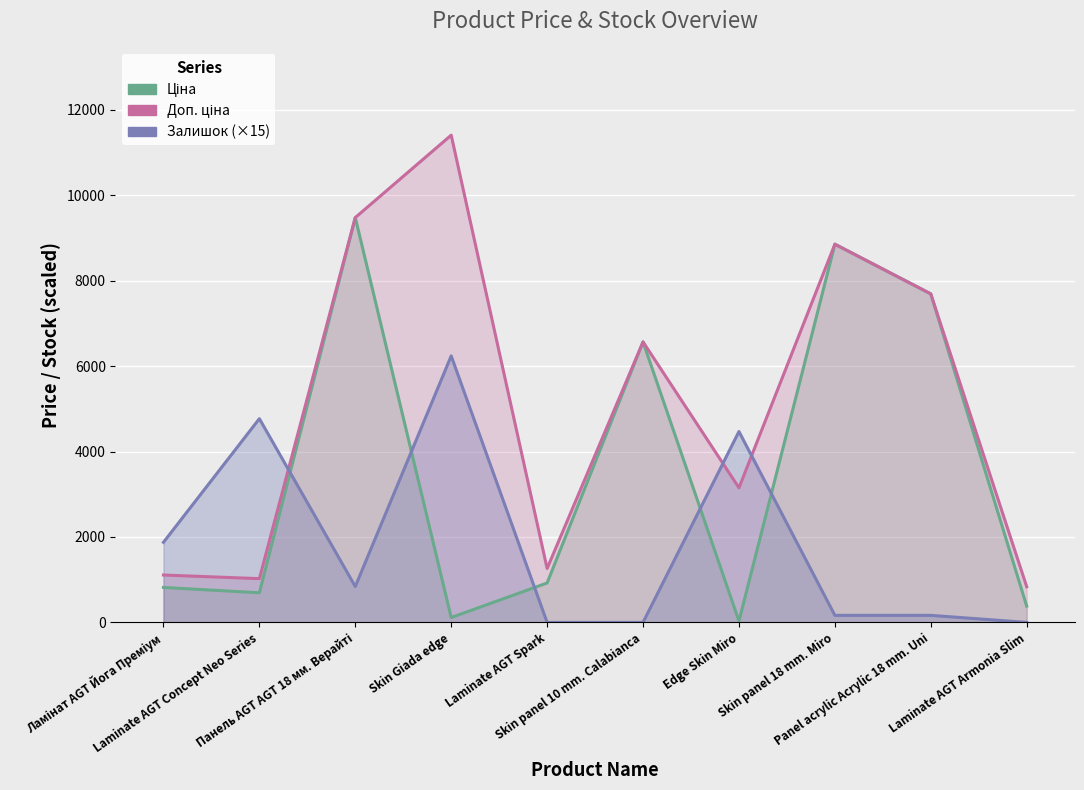

At how many categories does at least one series exceed 7476?

4